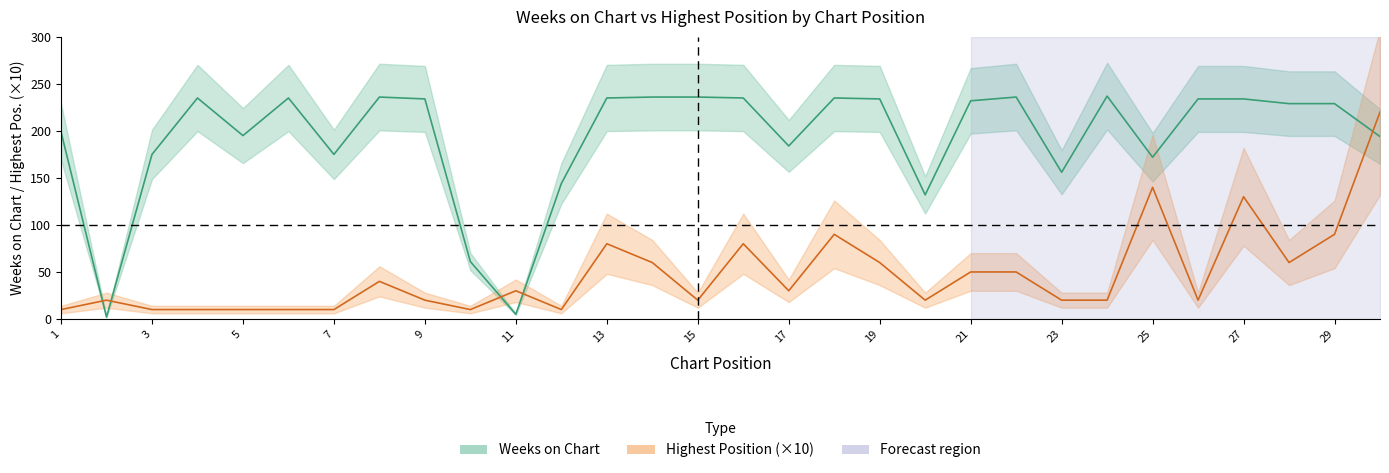

What is the value of the Weeks on Chart point at the 12th from the left?

144